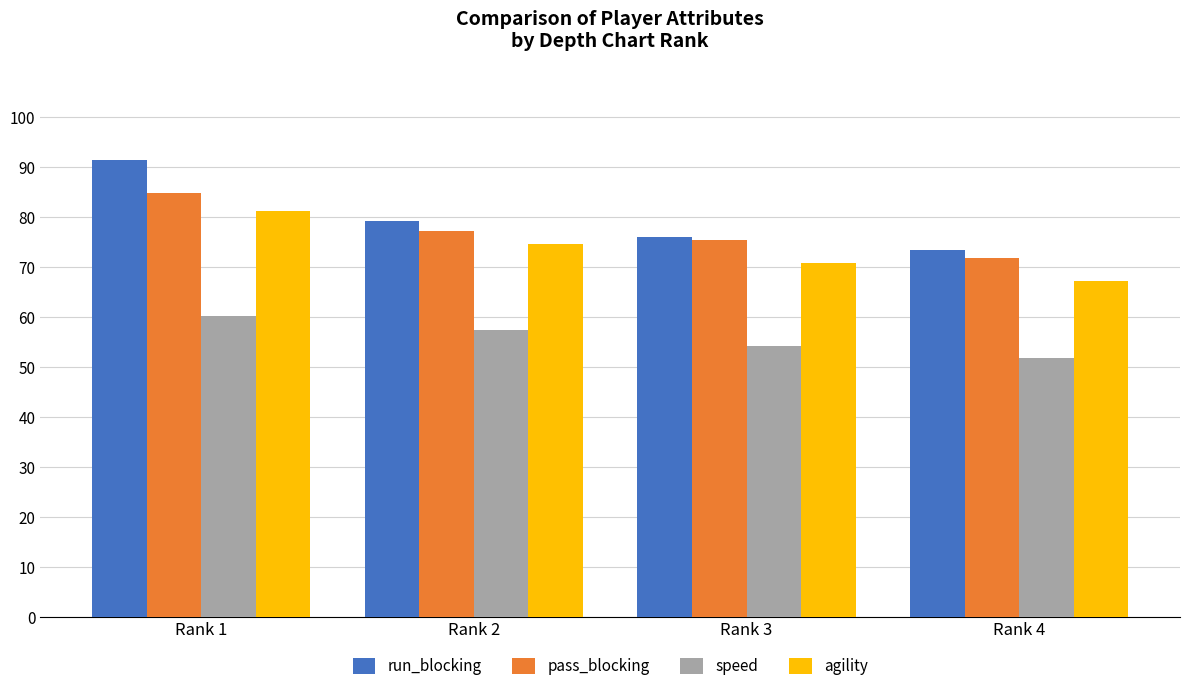

What is the total value across all series at Rank 3?

276.7